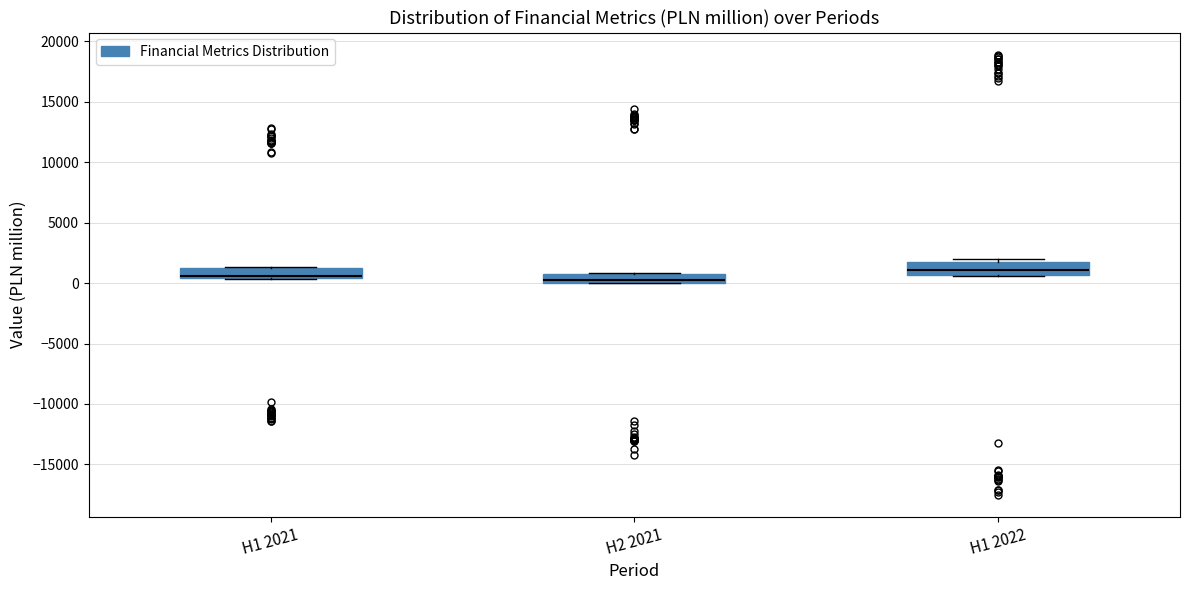

Where is the upper edge of the box for H1 2022 on the y-axis? The values are not printed on the chart, so give them approximately, as read against the axis.

2000